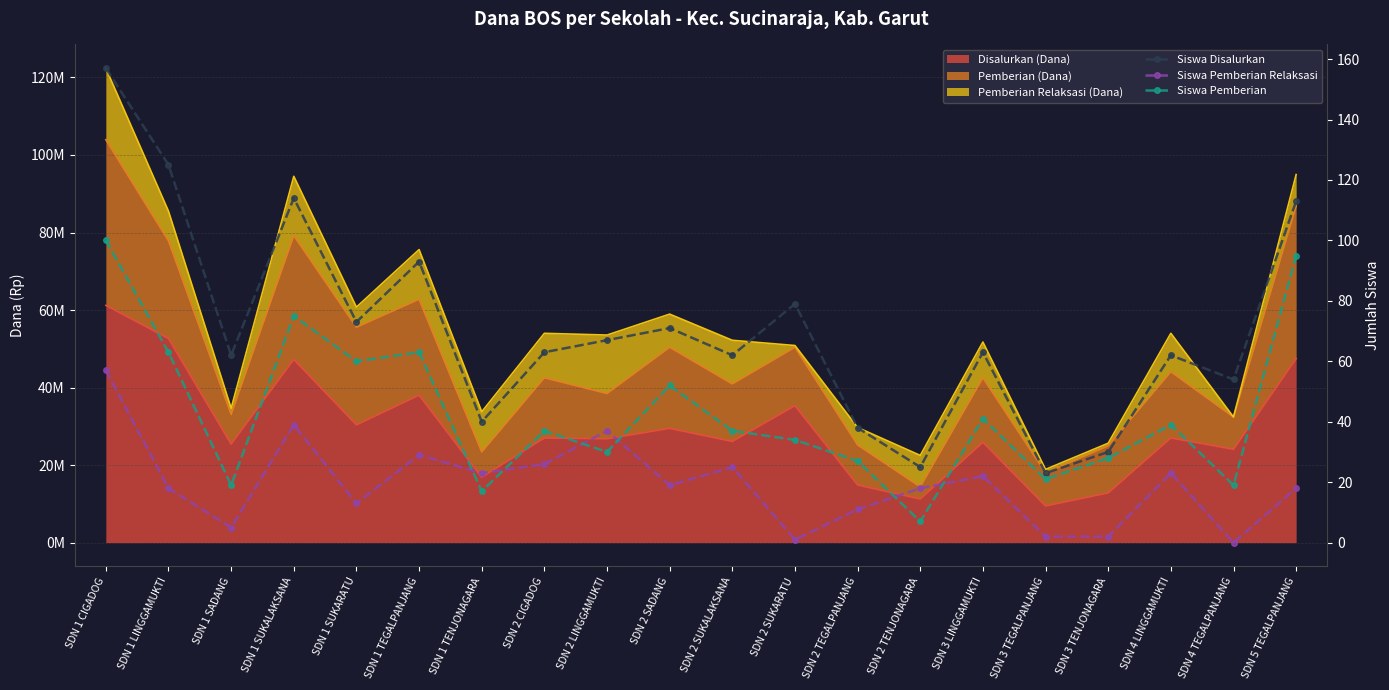

What position from the right is SDN 2 SUKALAKSANA?

10